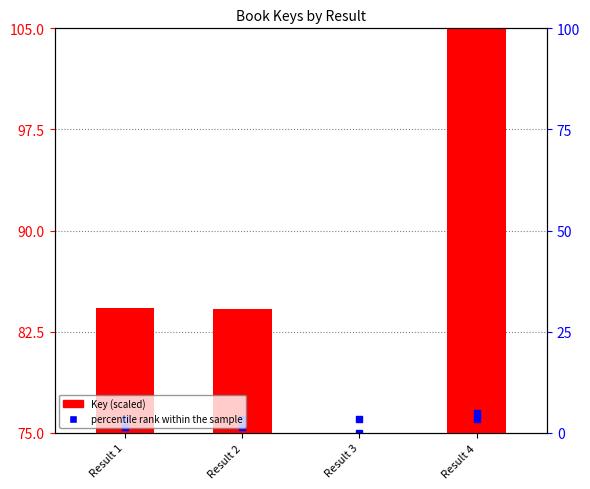

Which series has the widest spread of Y values?

Key (scaled)